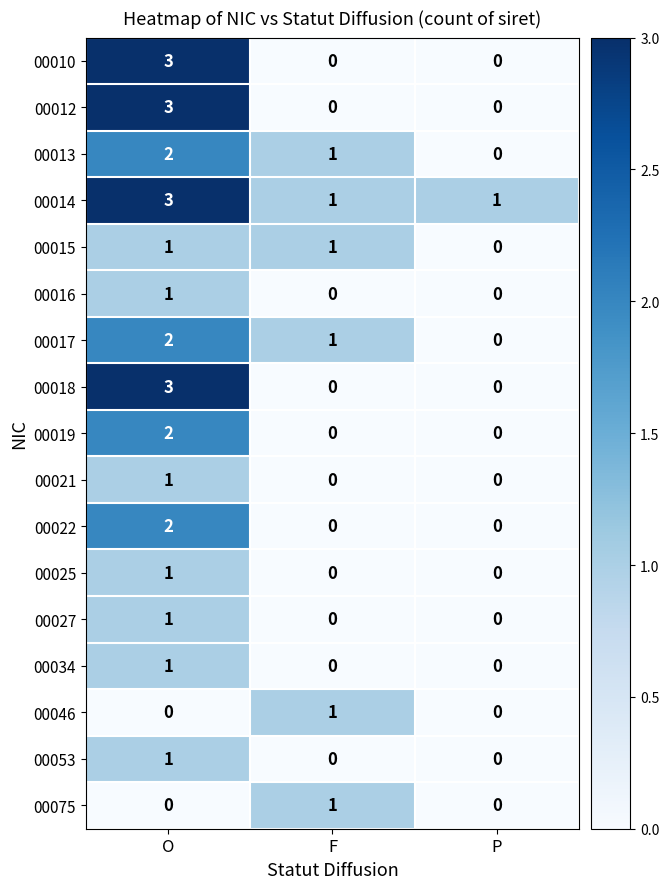

Which series has the largest total across all categories?

00014